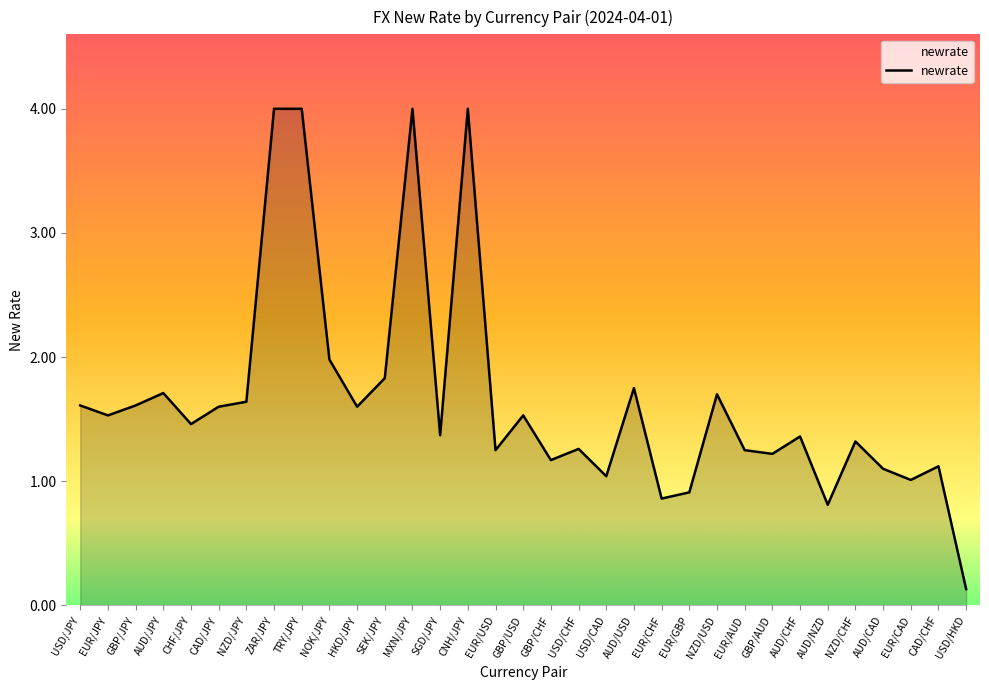

Where is the first local maximum?

AUD/JPY